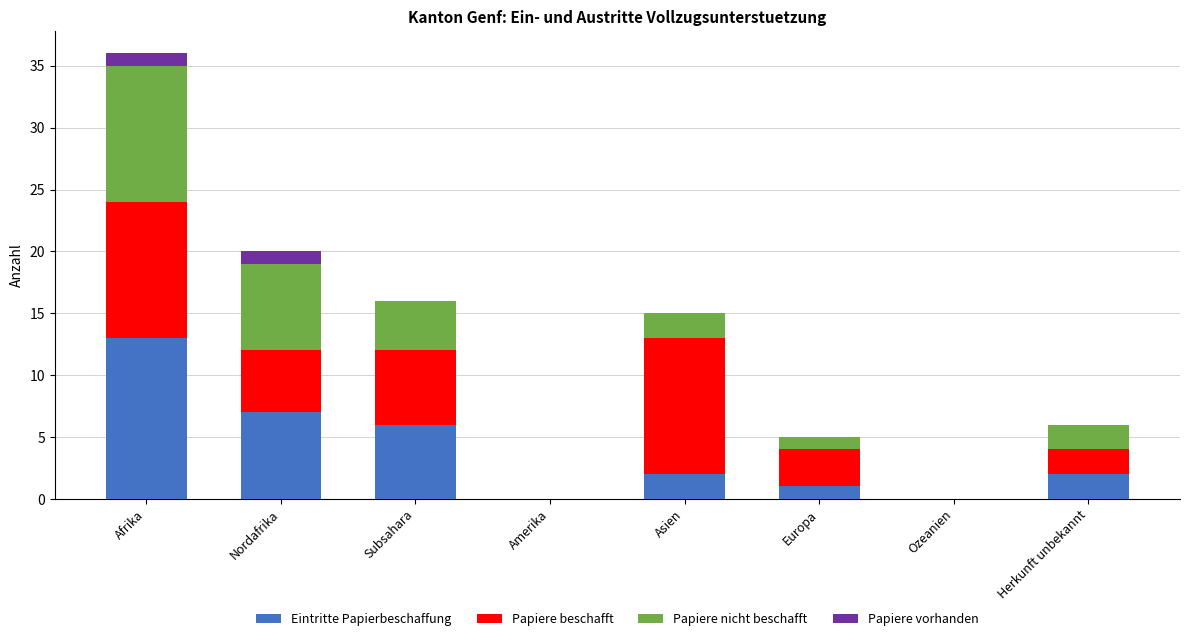

What is the highest value of the Eintritte Papierbeschaffung series?

13